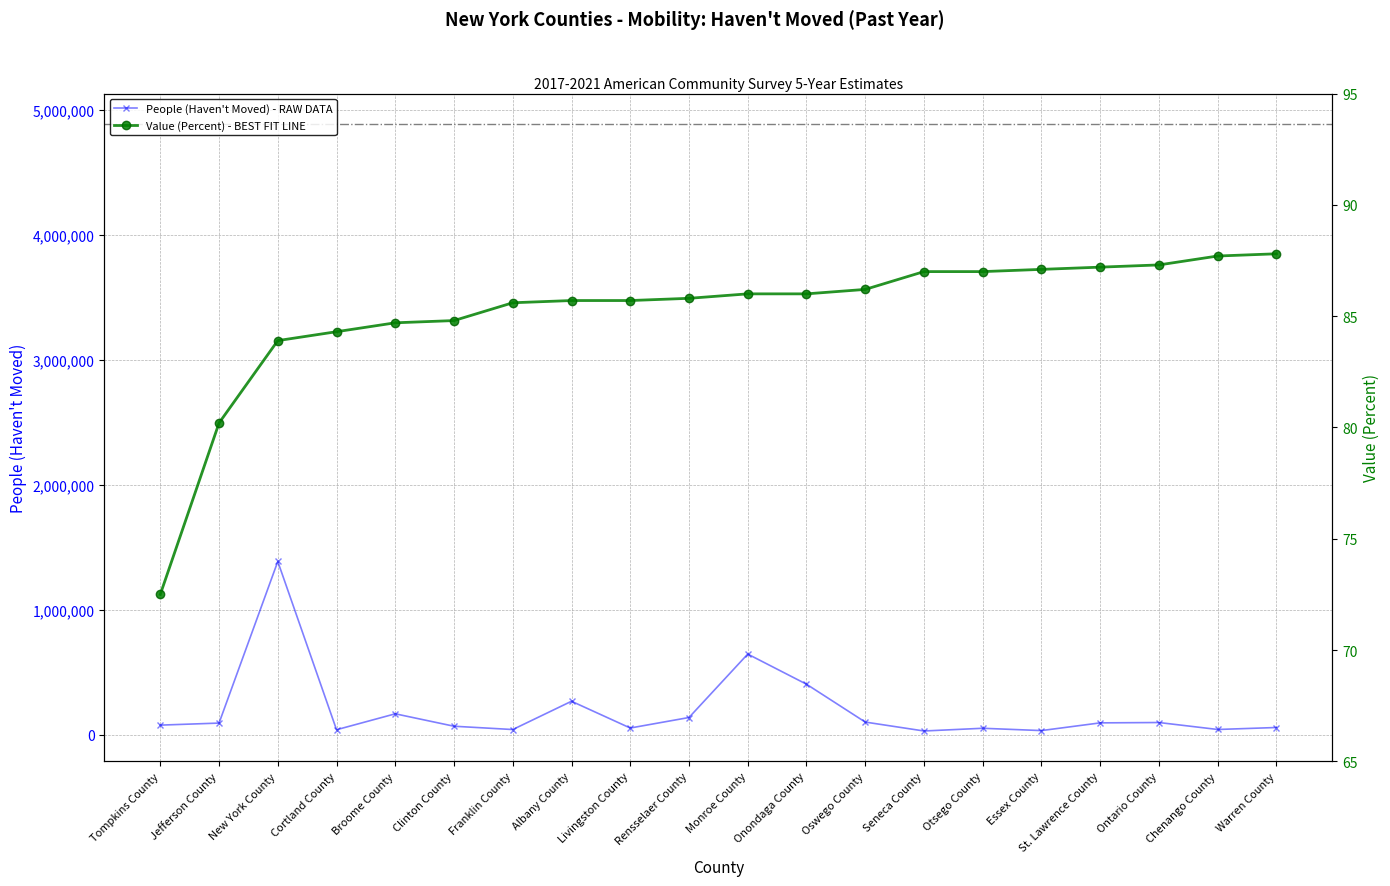

At how many categories does at least one series exceed 653265?

1